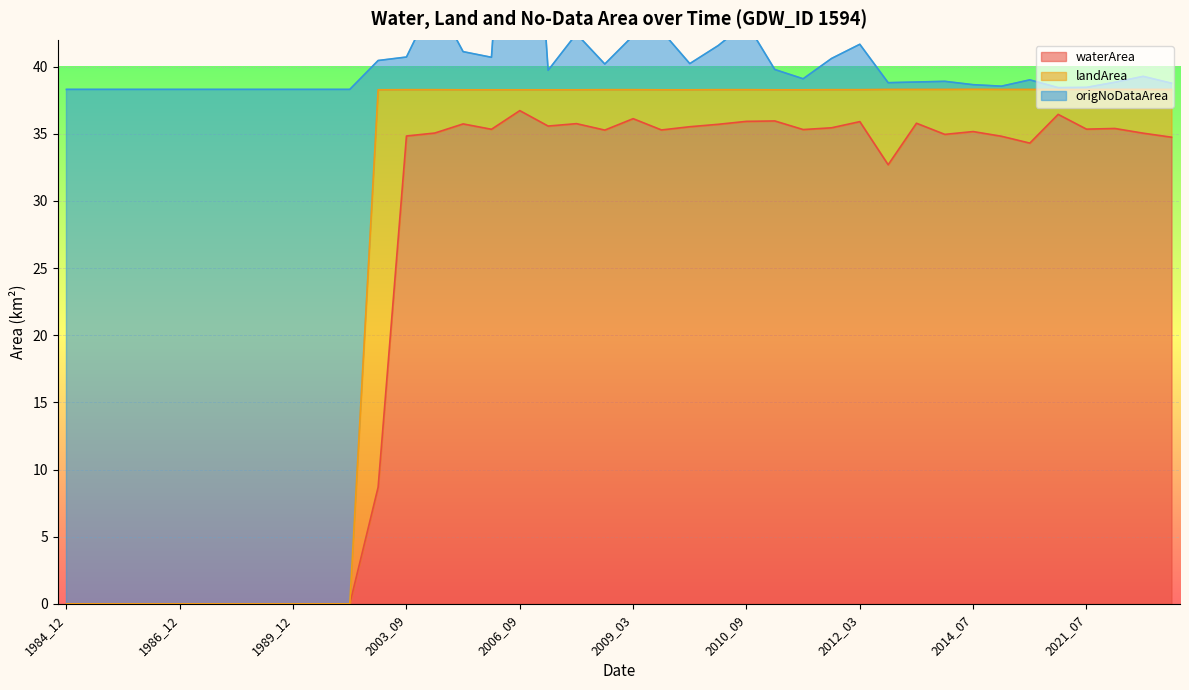

What is the difference between the landArea values at 2015_10 and 2009_10?

0.7